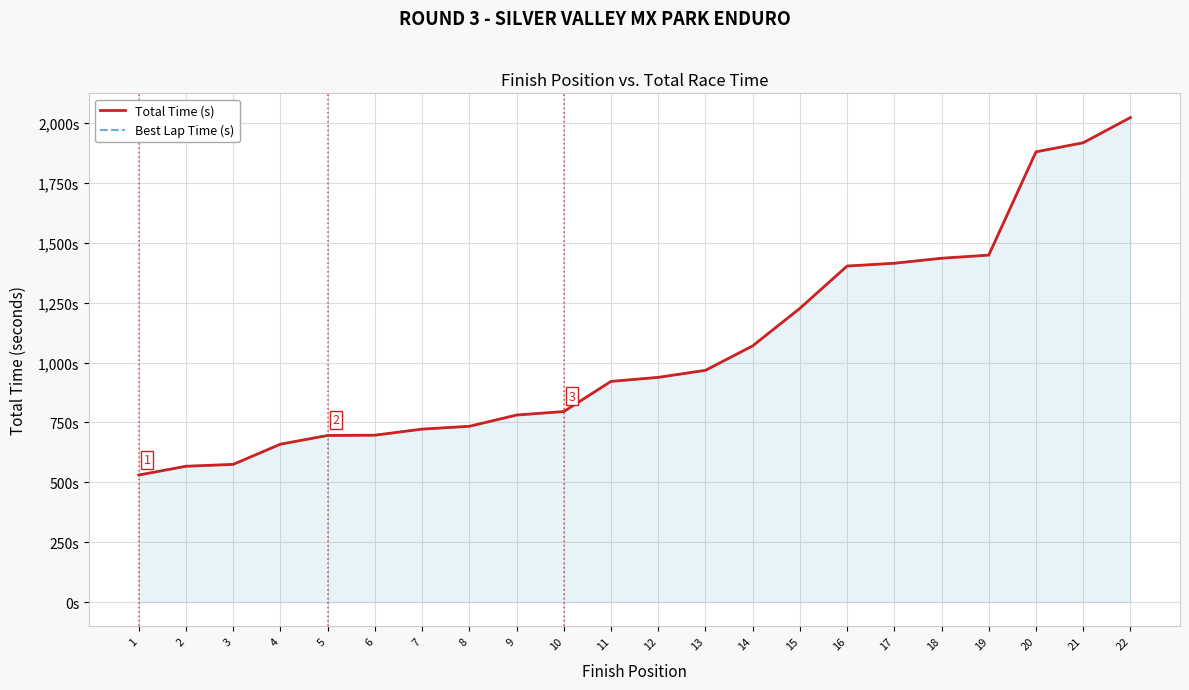

What is the lowest value of the Total Time (s) series?

530.6